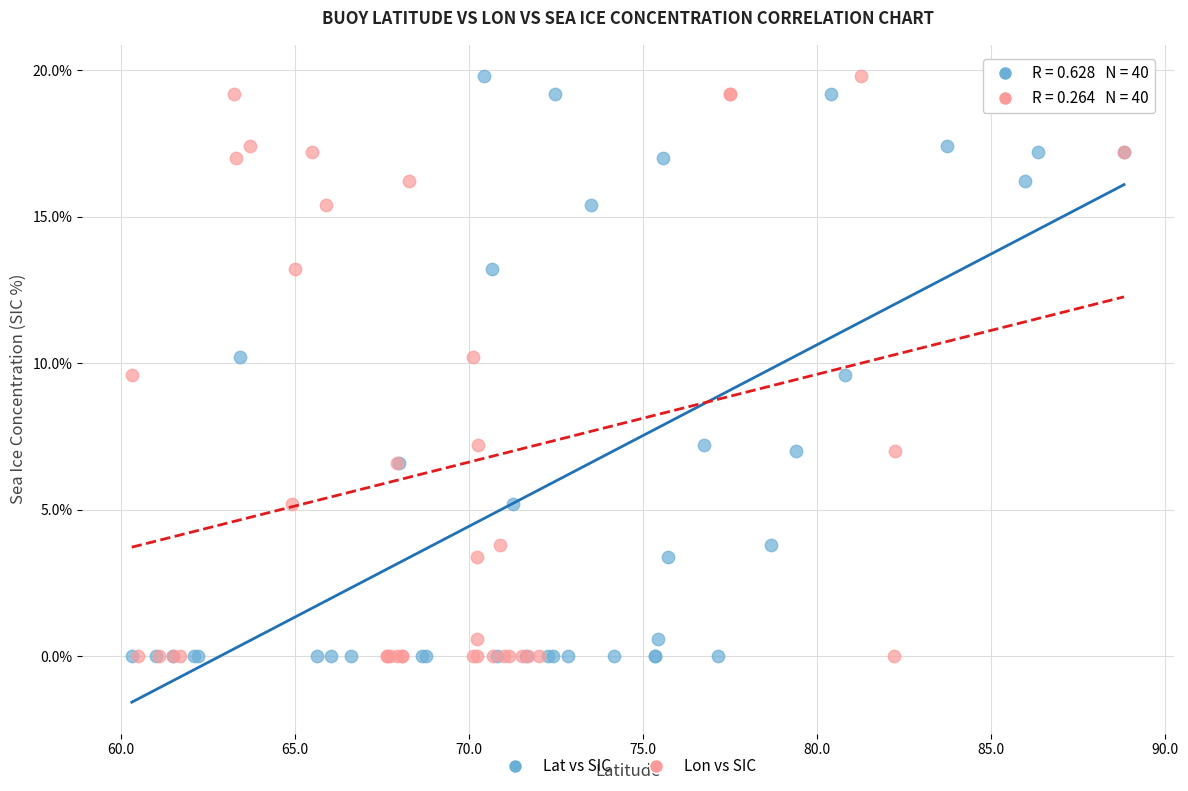

What are all the series names shown in the legend?

Lat vs SIC, Lon vs SIC